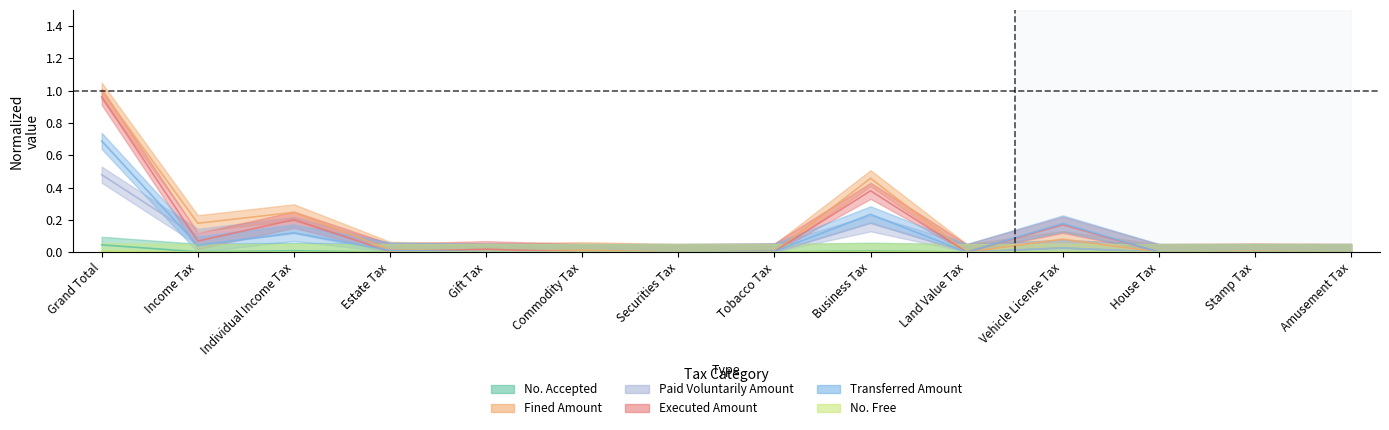

Which series has the largest total across all categories?

Fined Amount